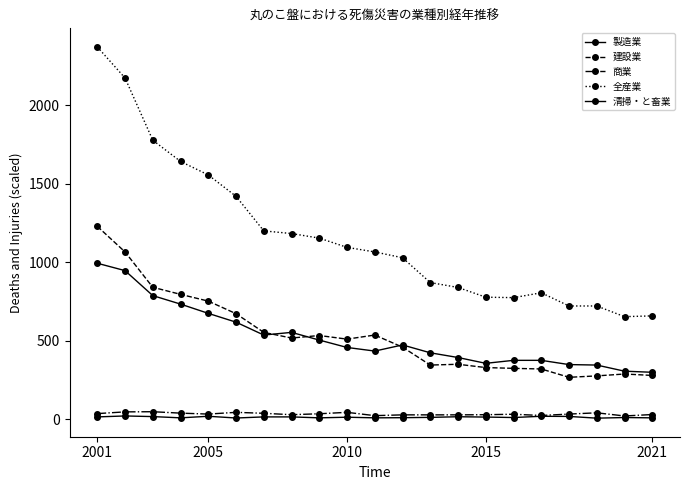

In 建設業, how many points are higher than both neighbors (excluding endpoints)?

4